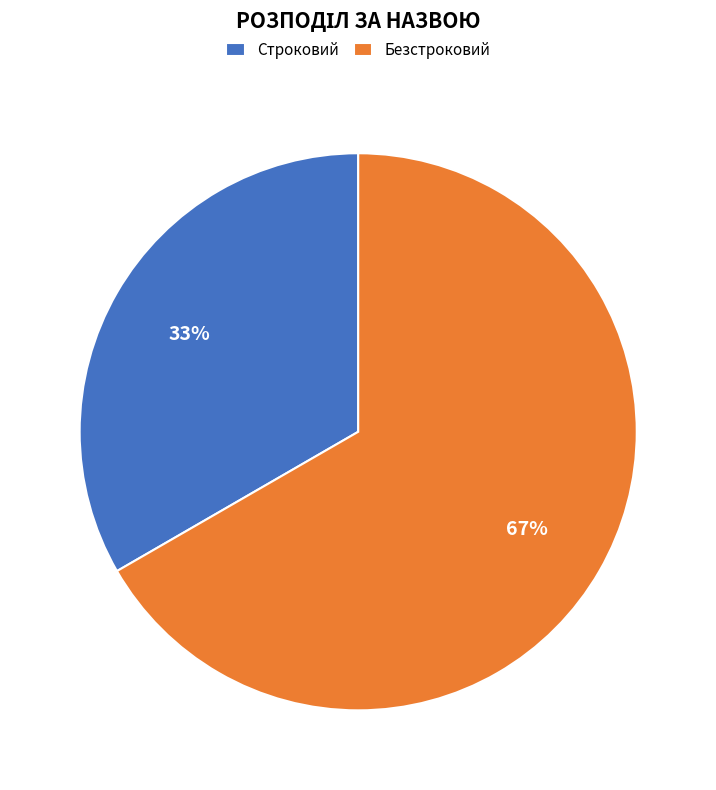

To the nearest percent, what is the combined percentage of Строковий and Безстроковий?

100%